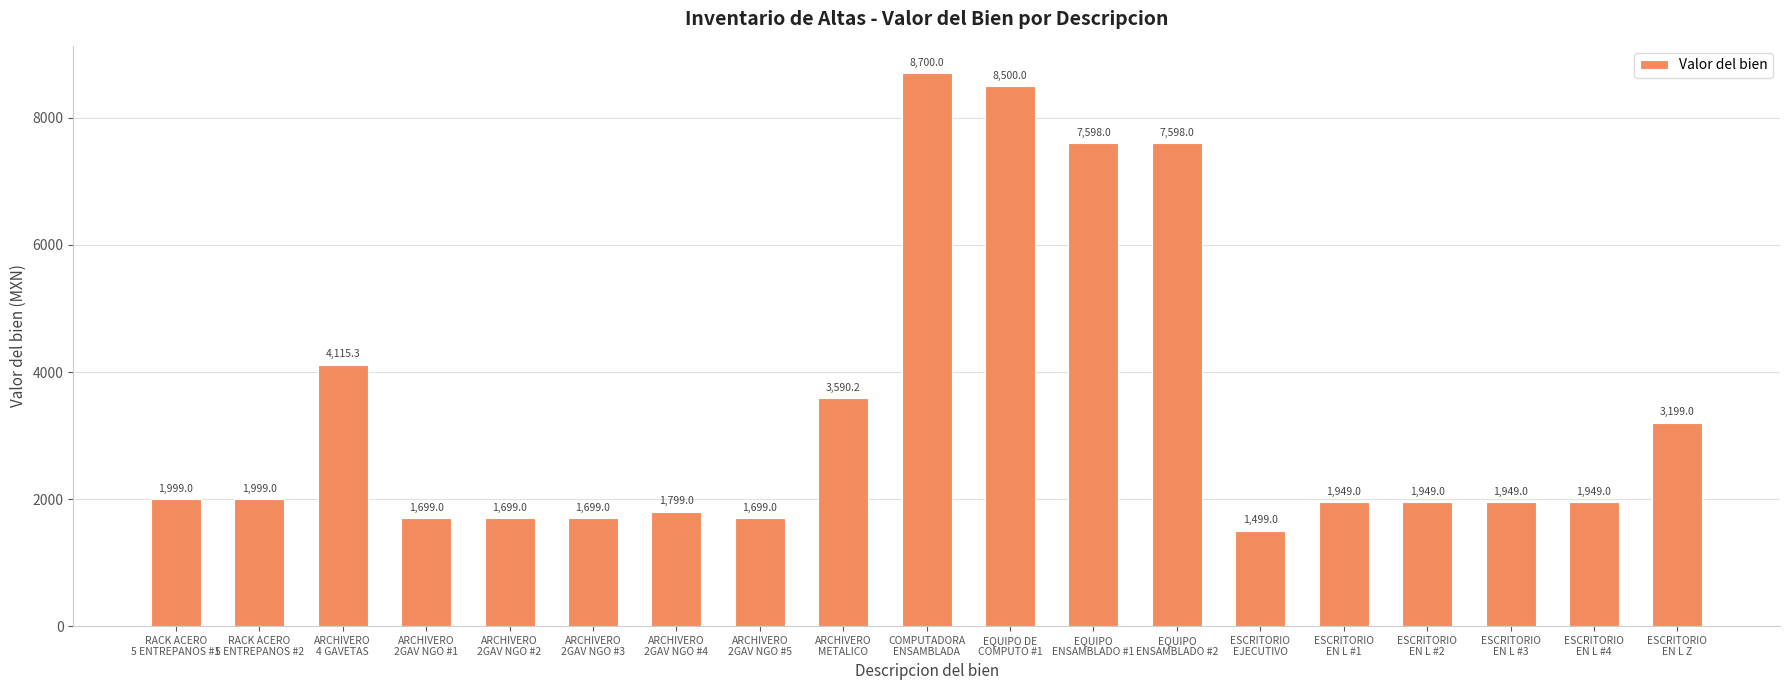

Approximately how many times larger is the value at ARCHIVERO
4 GAVETAS compared to EQUIPO
ENSAMBLADO #1?

0.5